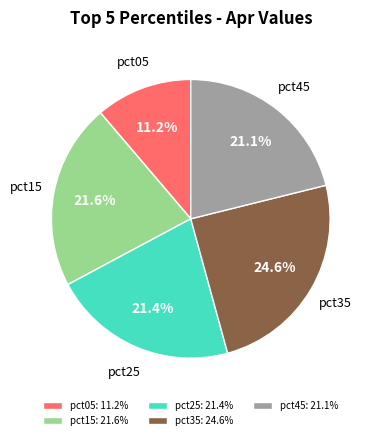

True or false: pct05 accounts for 11% of the total.

True